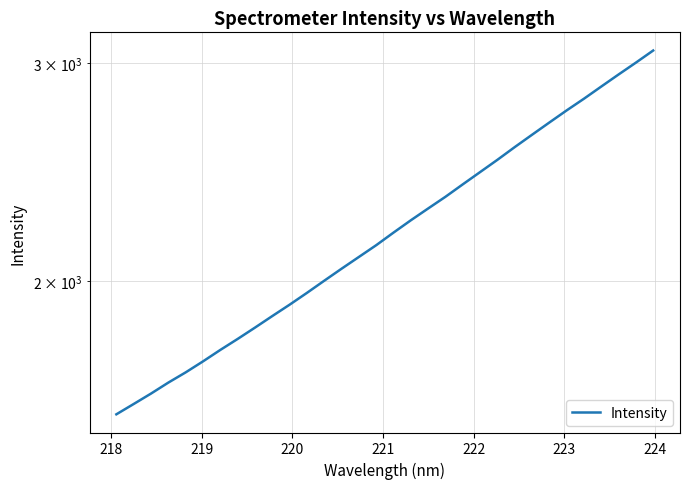

What is the difference between the maximum and second lowest values?

1480.2